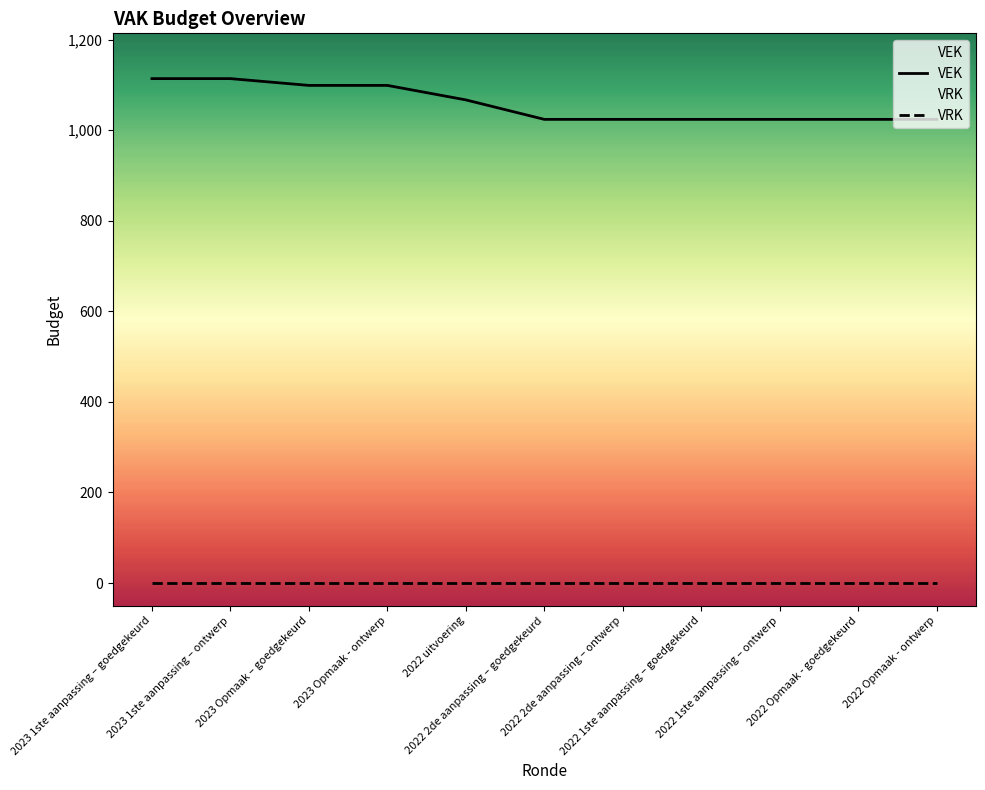

Which category has the lowest value in the VEK series?

2022 2de aanpassing – goedgekeurd